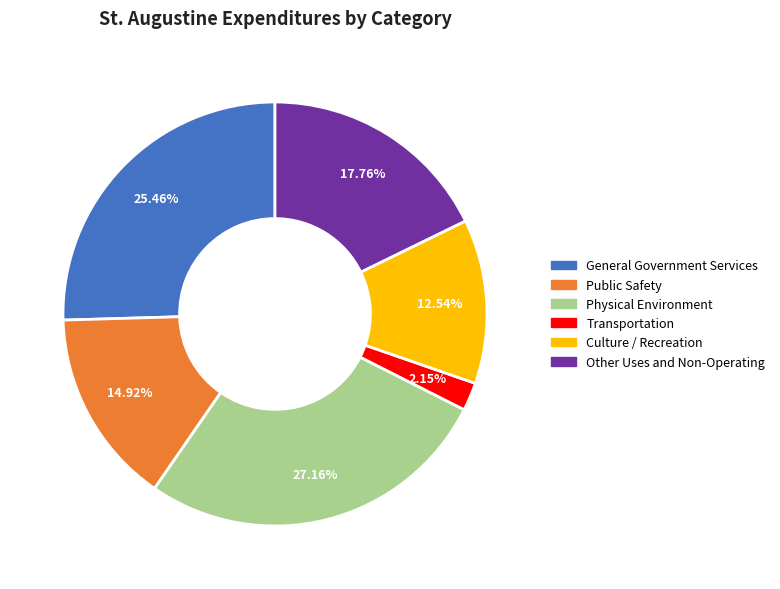

What percentage is NOT represented by Culture / Recreation?

87.5%